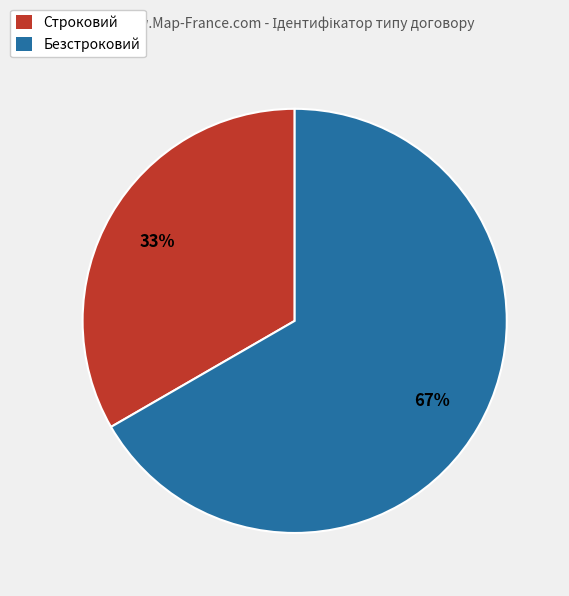

How many segments does this pie chart have?

2